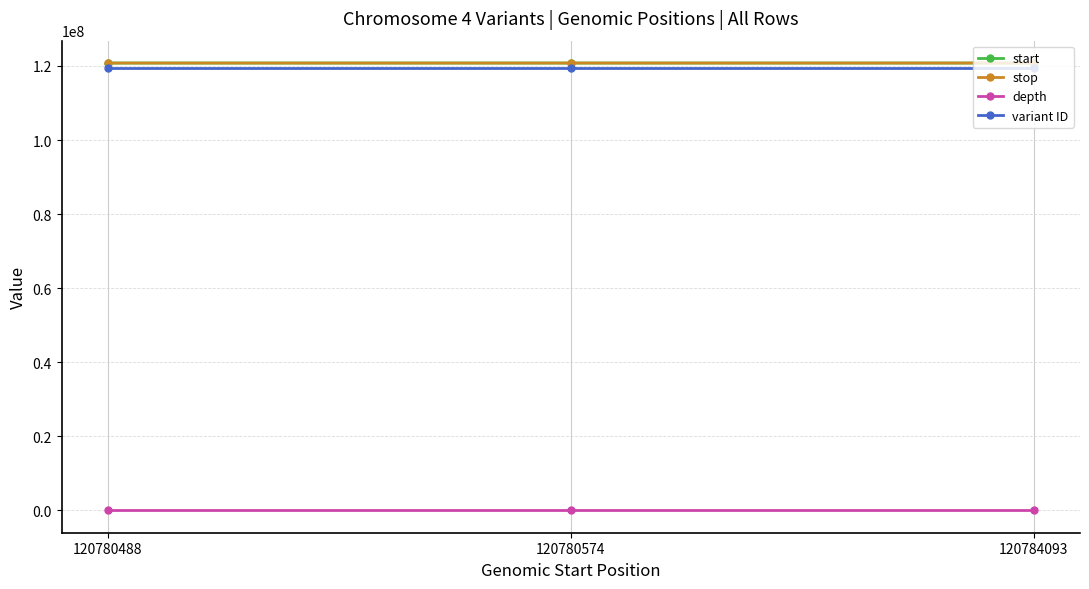

What is the value of the variant ID point at the 1st from the left?

119531885